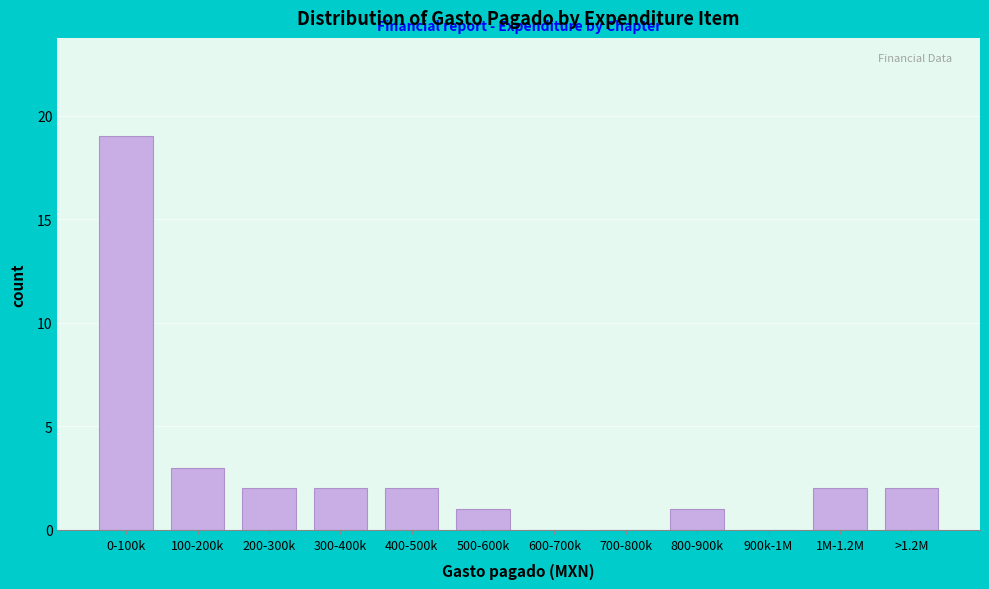

Reading left to right, extract all data points from this chart.

0-100k=19	100-200k=3	200-300k=2	300-400k=2	400-500k=2	500-600k=1	600-700k=0	700-800k=0	800-900k=1	900k-1M=0	1M-1.2M=2	>1.2M=2